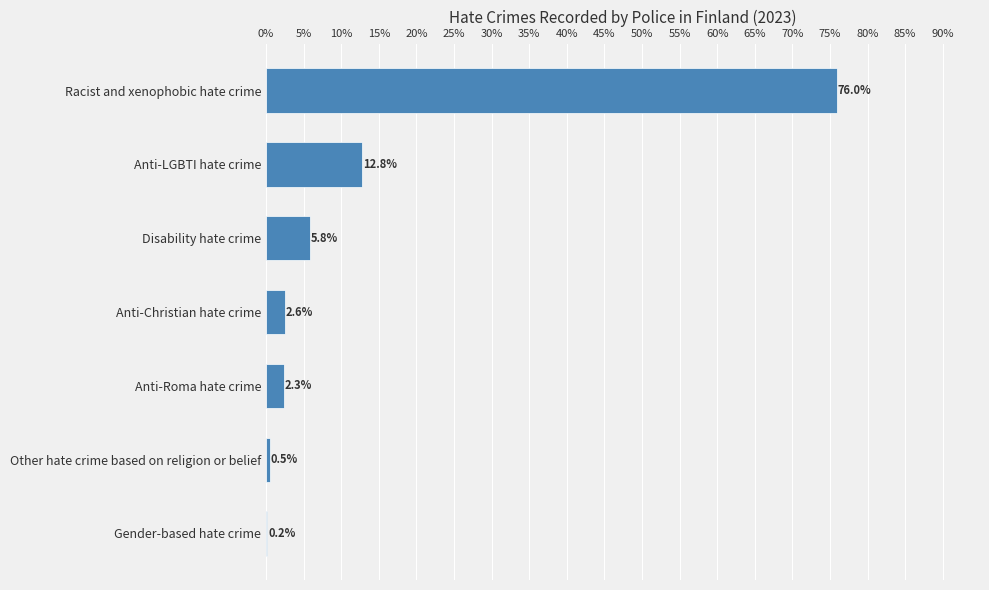

Which has a higher value, Racist and xenophobic hate crime or Anti-Roma hate crime?

Racist and xenophobic hate crime